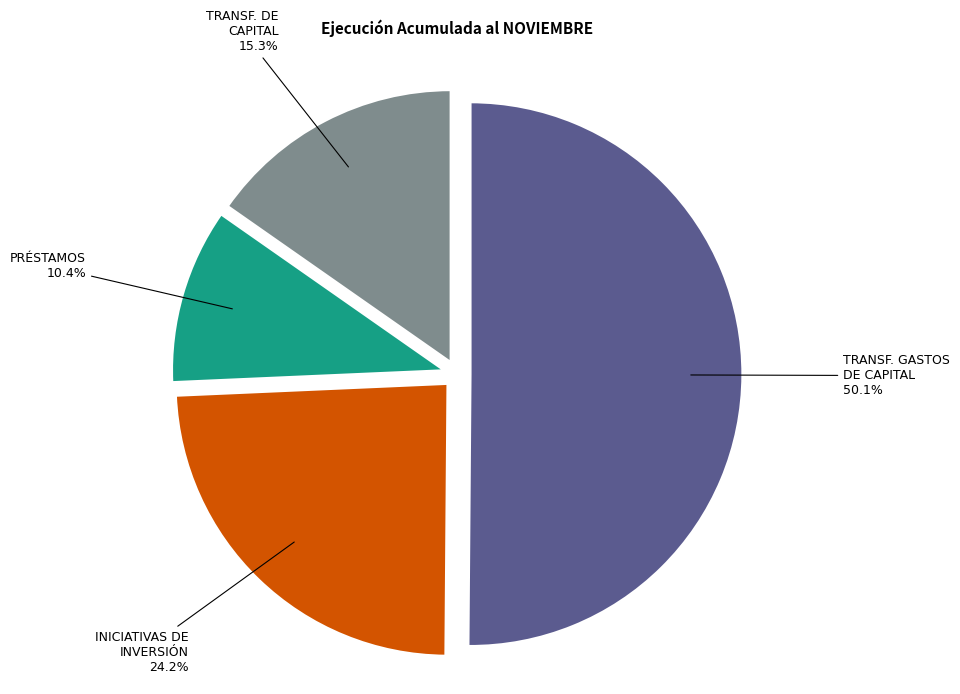

How many slices are in this pie chart?

4